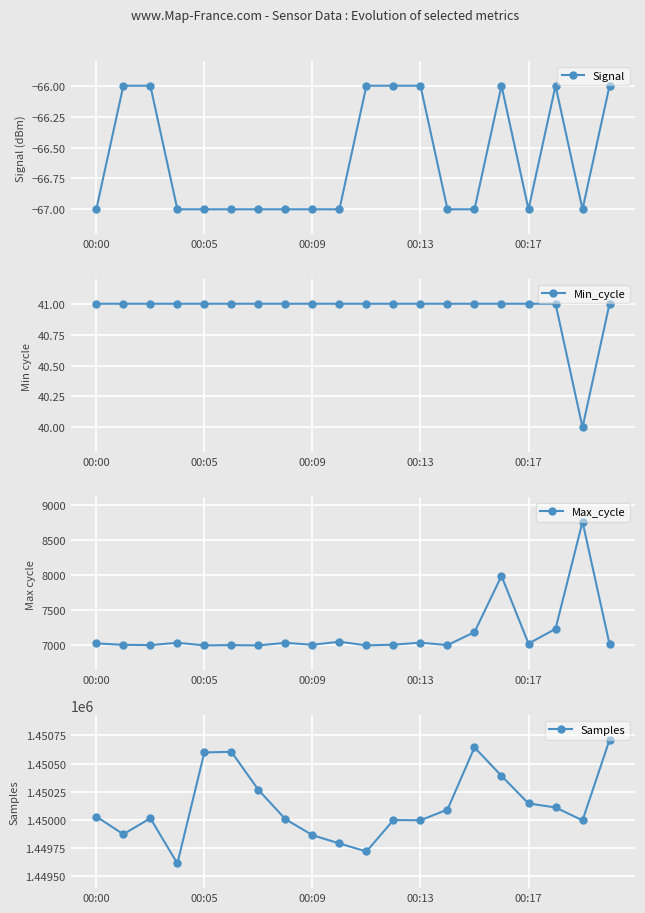

True or false: Signal has more than 0 interior local peaks.

True